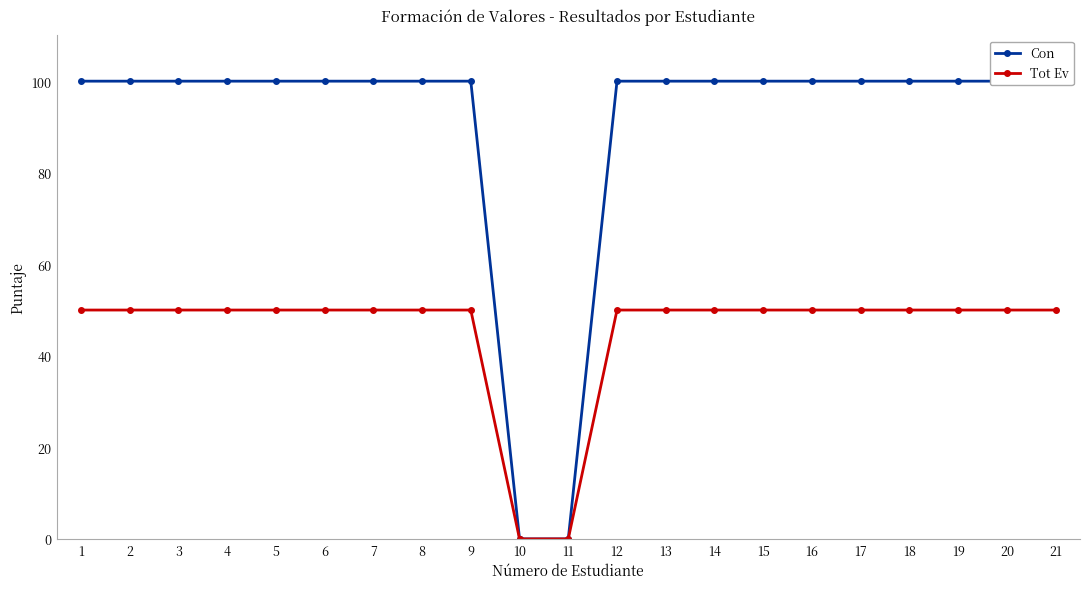

Reading left to right, transcribe all the data shown in this chart.

Con: 100	100	100	100	100	100	100	100	100	0	0	100	100	100	100	100	100	100	100	100	100
Tot Ev: 50	50	50	50	50	50	50	50	50	0	0	50	50	50	50	50	50	50	50	50	50